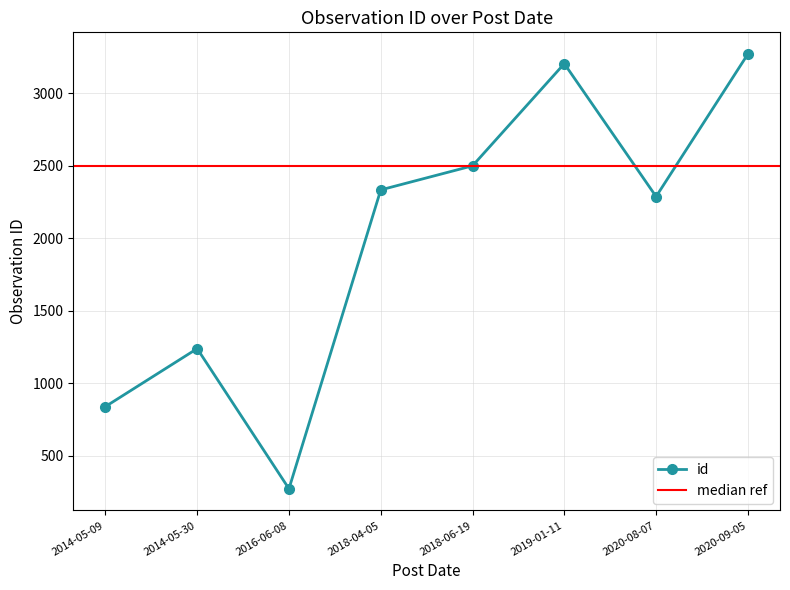

What is the difference between the maximum and minimum values?

2999